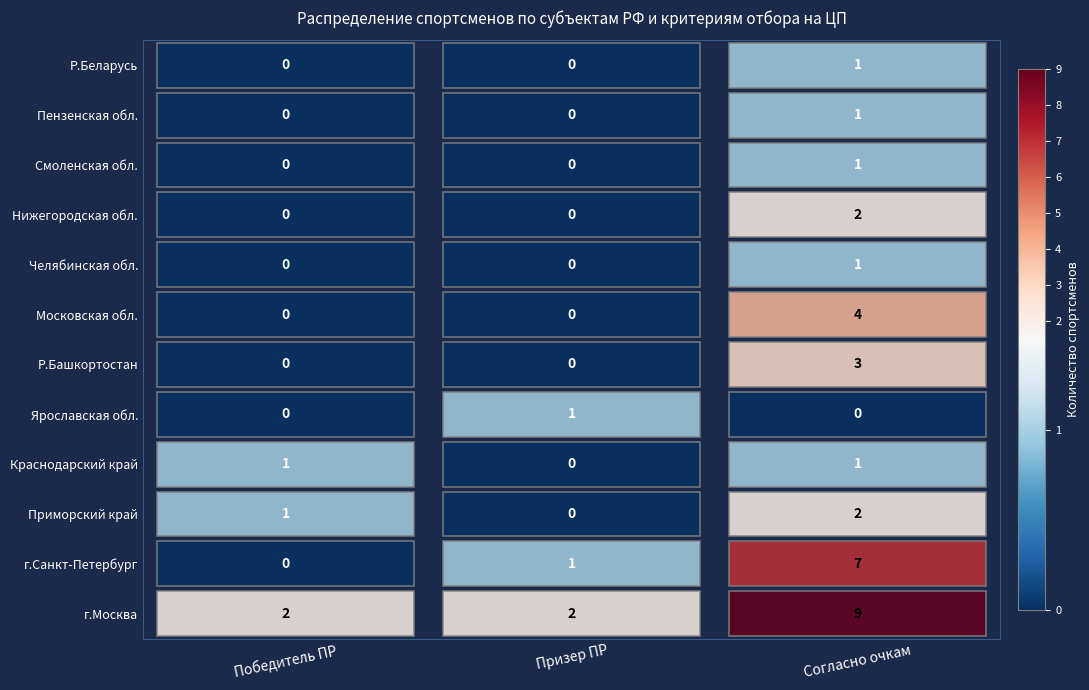

Reading left to right, list all the values displayed in this chart.

Победитель ПР: г.Москва=2	г.Санкт-Петербург=0	Приморский край=1	Краснодарский край=1	Ярославская обл.=0	Р.Башкортостан=0	Московская обл.=0	Челябинская обл.=0	Нижегородская обл.=0	Смоленская обл.=0	Пензенская обл.=0	Р.Беларусь=0
Призер ПР: г.Москва=2	г.Санкт-Петербург=1	Приморский край=0	Краснодарский край=0	Ярославская обл.=1	Р.Башкортостан=0	Московская обл.=0	Челябинская обл.=0	Нижегородская обл.=0	Смоленская обл.=0	Пензенская обл.=0	Р.Беларусь=0
Согласно очкам: г.Москва=9	г.Санкт-Петербург=7	Приморский край=2	Краснодарский край=1	Ярославская обл.=0	Р.Башкортостан=3	Московская обл.=4	Челябинская обл.=1	Нижегородская обл.=2	Смоленская обл.=1	Пензенская обл.=1	Р.Беларусь=1